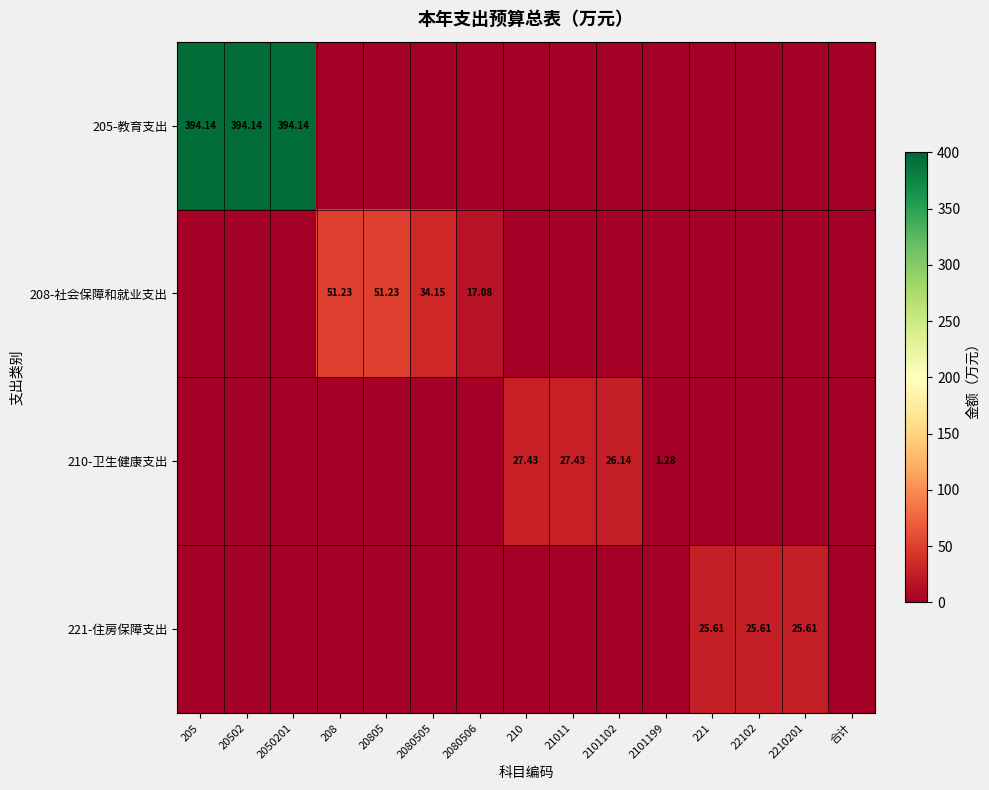

Which has a higher value, 20805 or 208?

20805